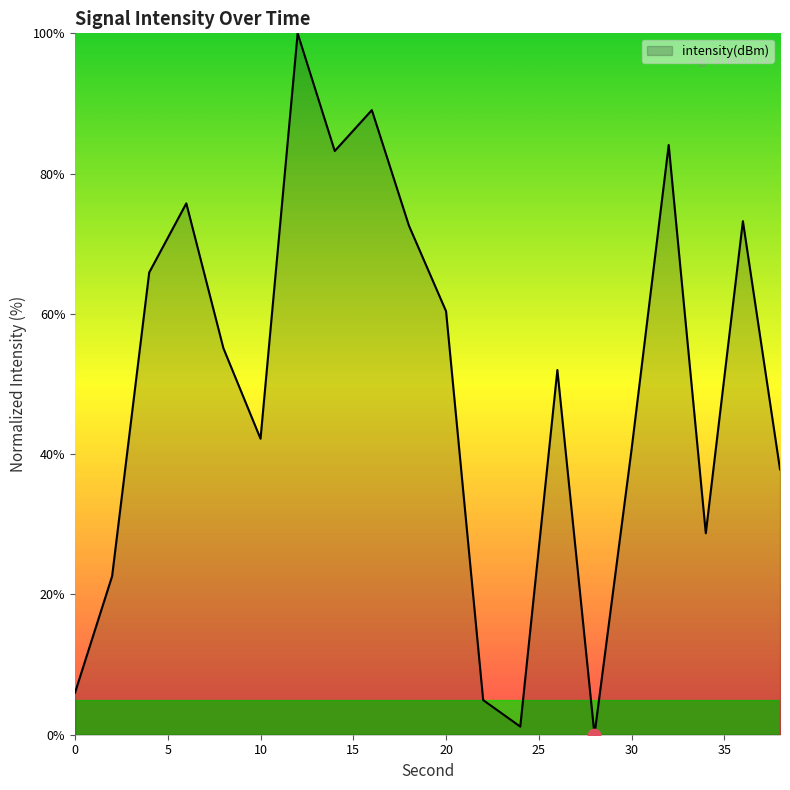

What is the greatest value displayed?

100.0